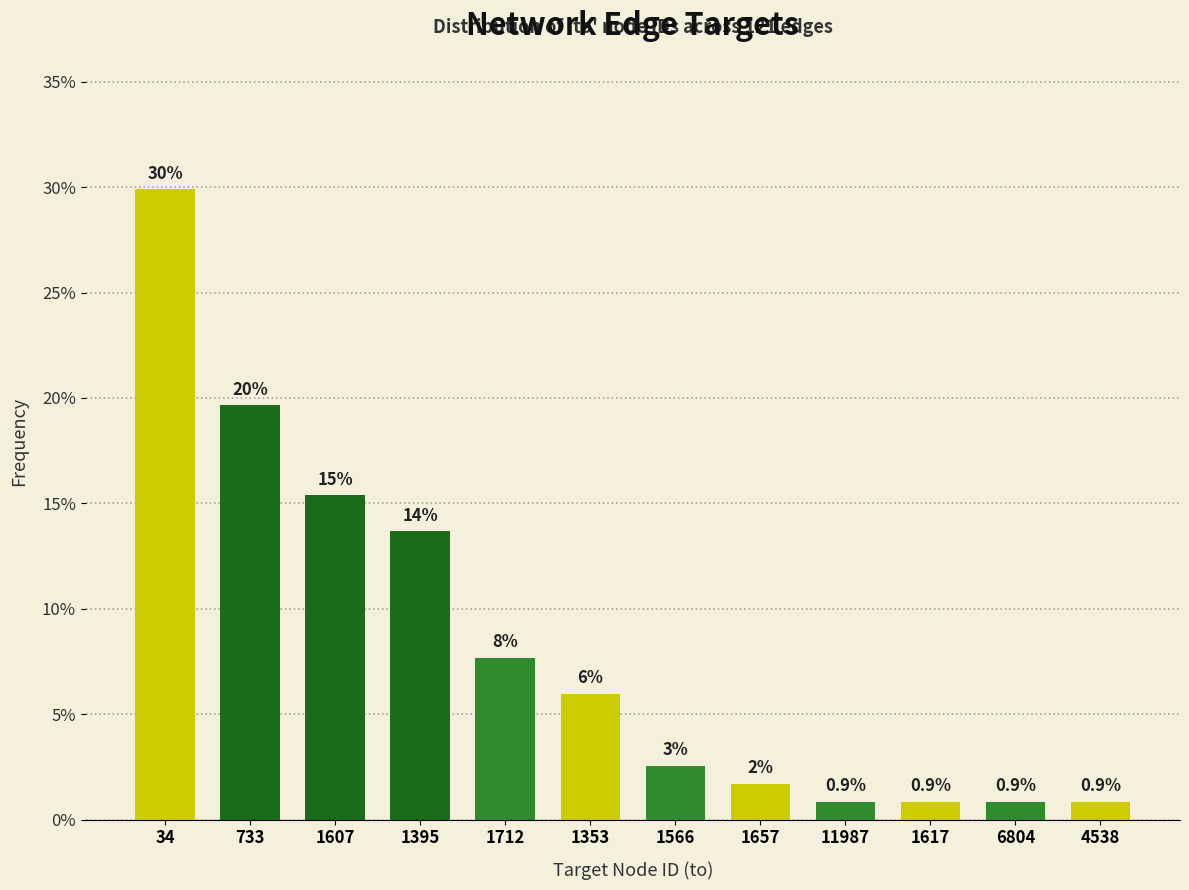

What is the value of the 6th bar from the left?

6.0